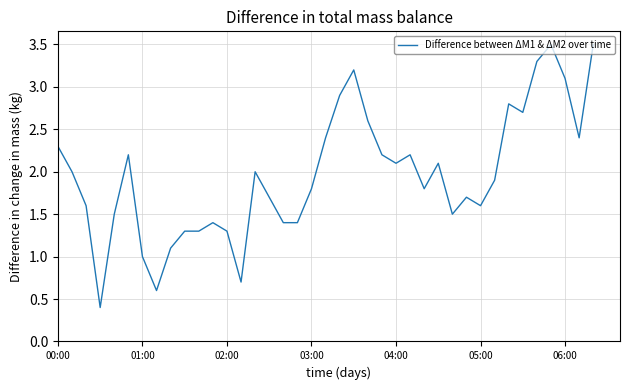

What is the minimum value shown in the chart?

0.4